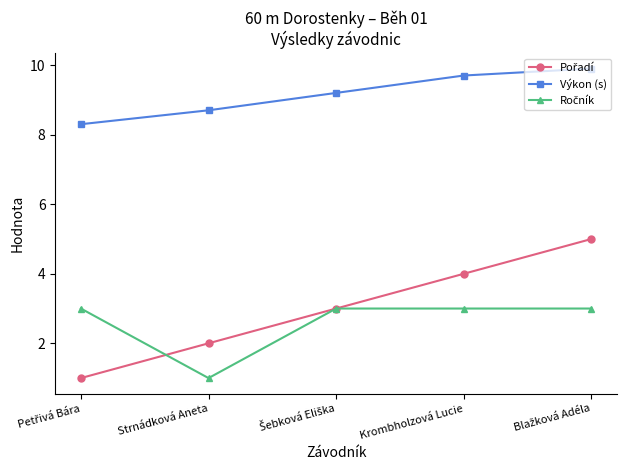

What is the average value of the Výkon (s) series?

9.2